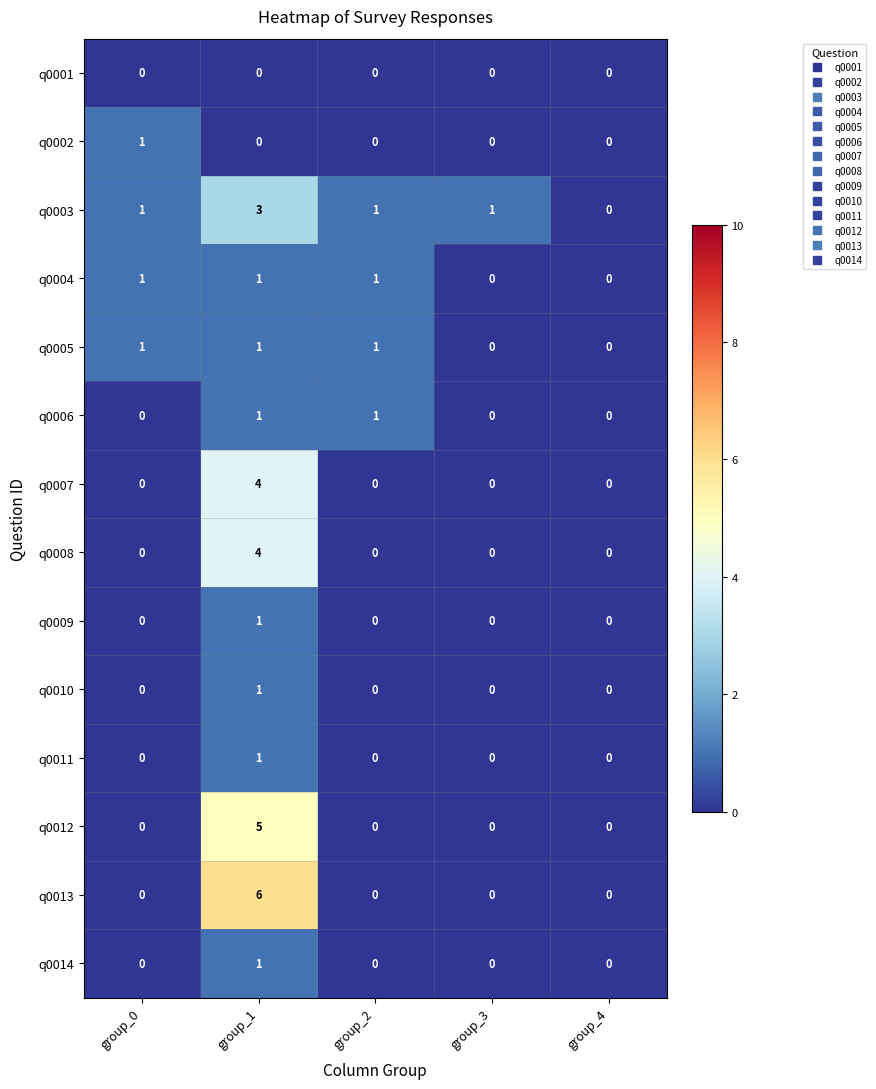

Is it true that q0012 equals 0 at group_2?

True